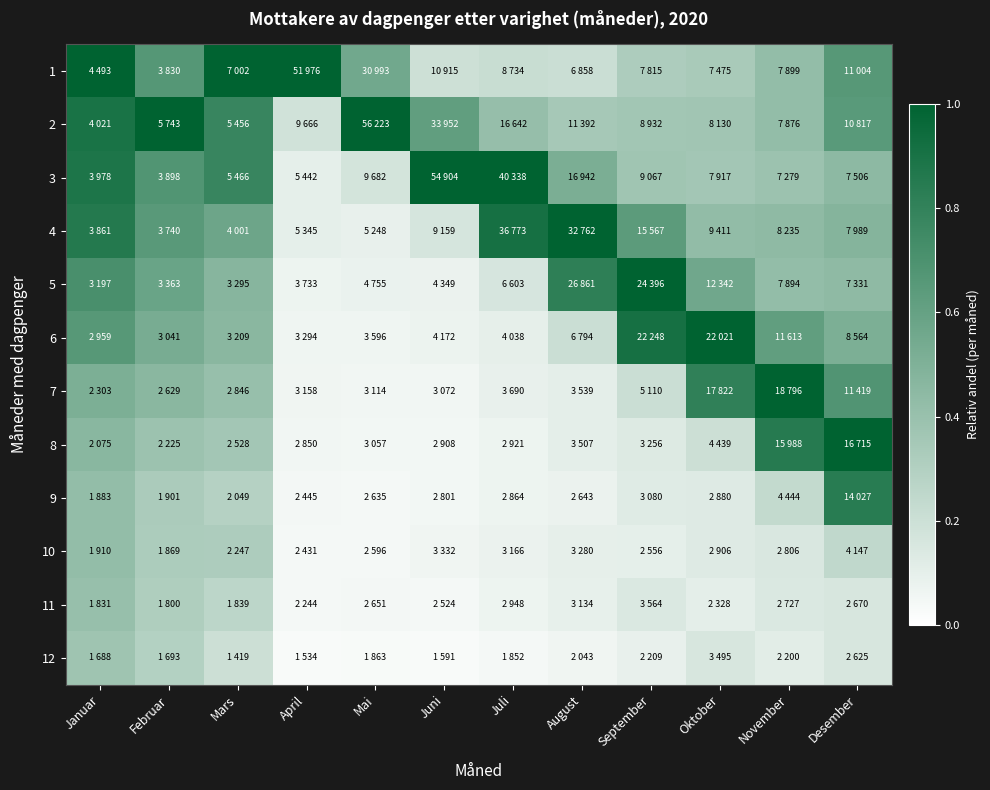

Which category has the lowest value across all series?

Juni